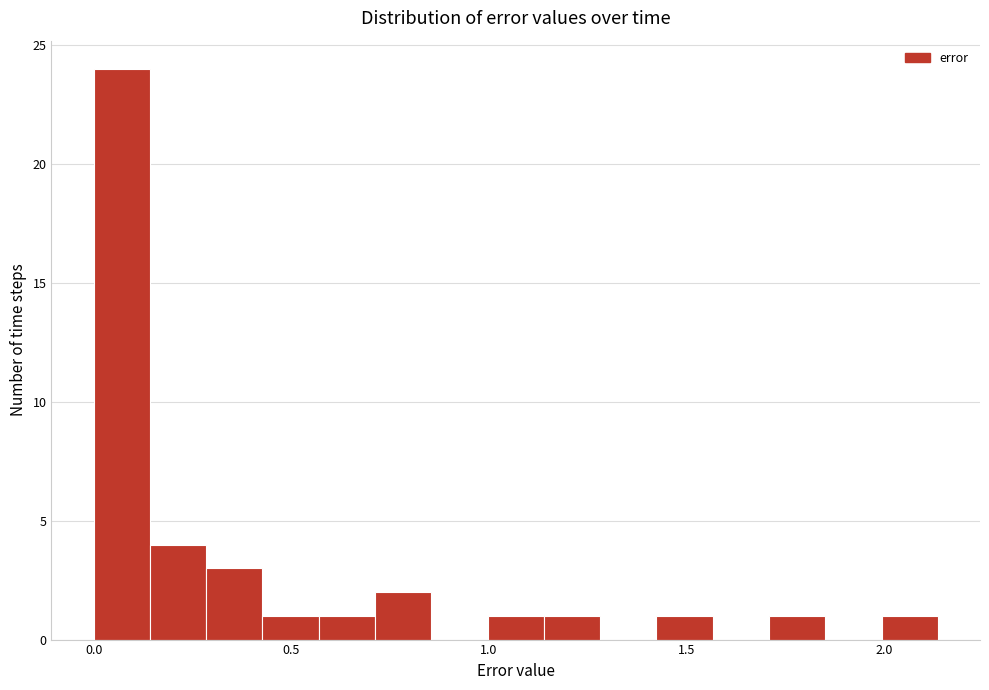

Read against the x-axis, roughly where is the centre of the tallest bar?

0.05